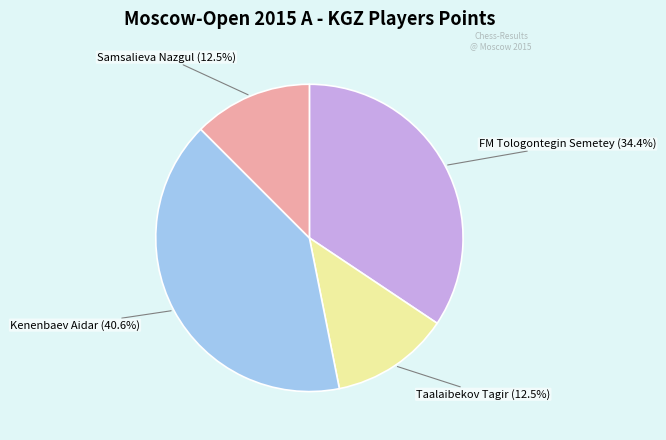

To the nearest percent, what is the average slice percentage?

25%